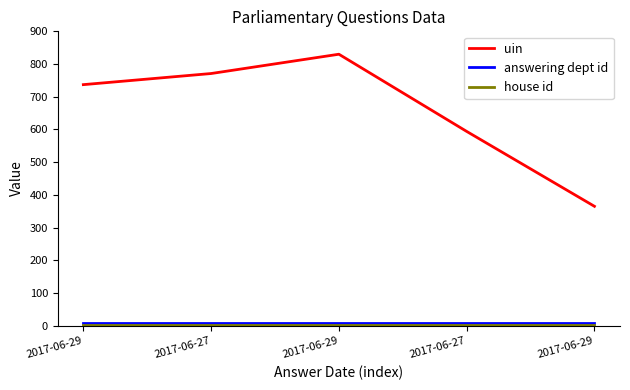

Between 2017-06-29 and 2017-06-27, which series saw the biggest shift?

uin